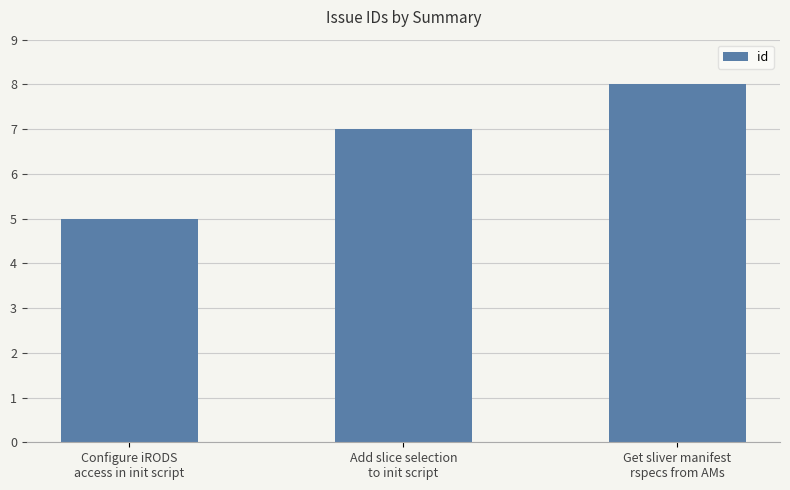

List the labels in order of value, smallest first.

Configure iRODS
access in init script, Add slice selection
to init script, Get sliver manifest
rspecs from AMs